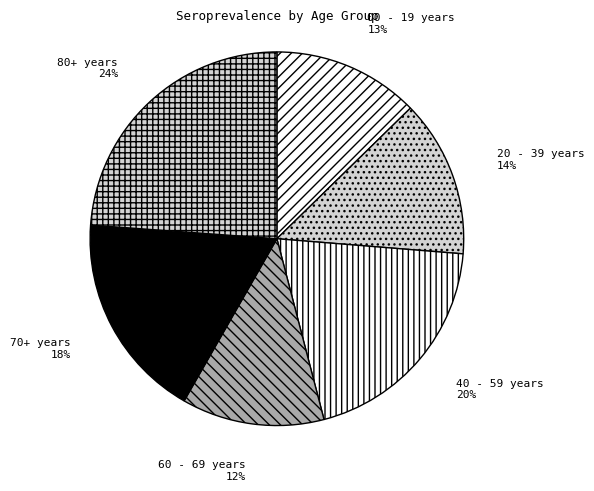

Combined, do 80+ years and 00 - 19 years account for over 50%?

No